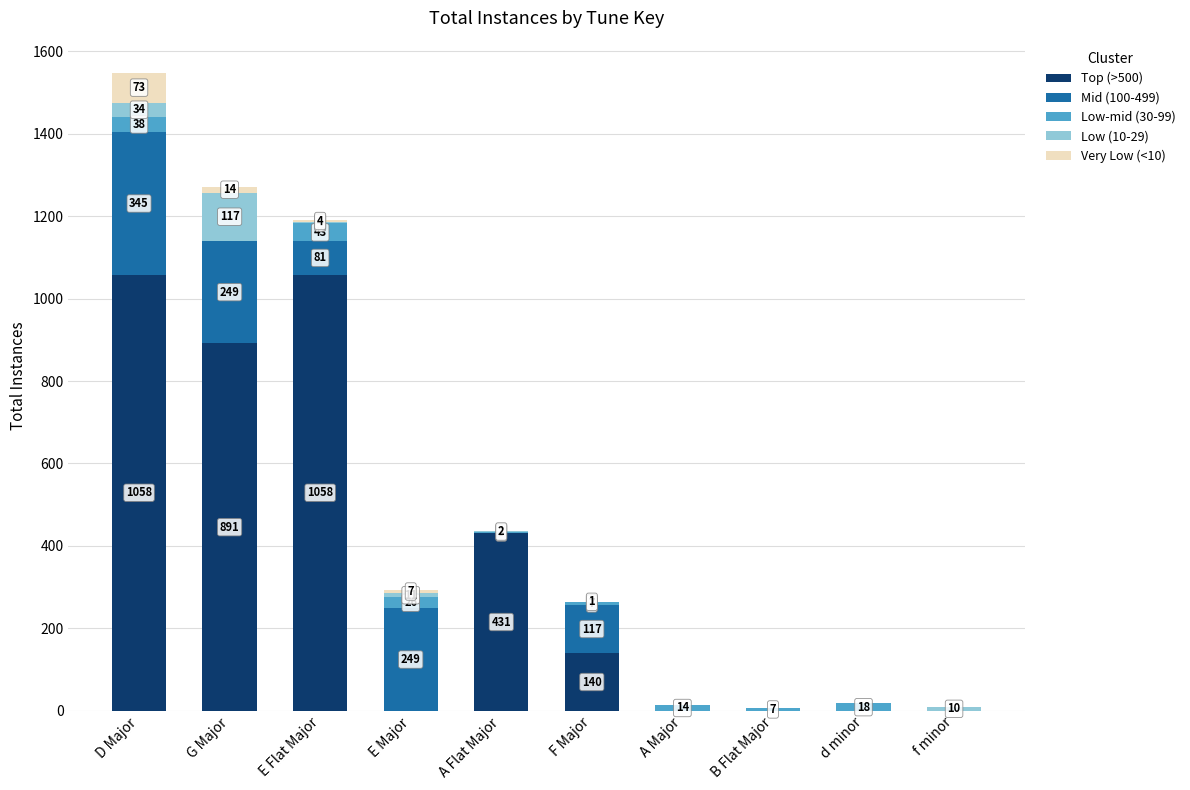

Read the Top (>500) value at D Major, to the nearest 100.

1100